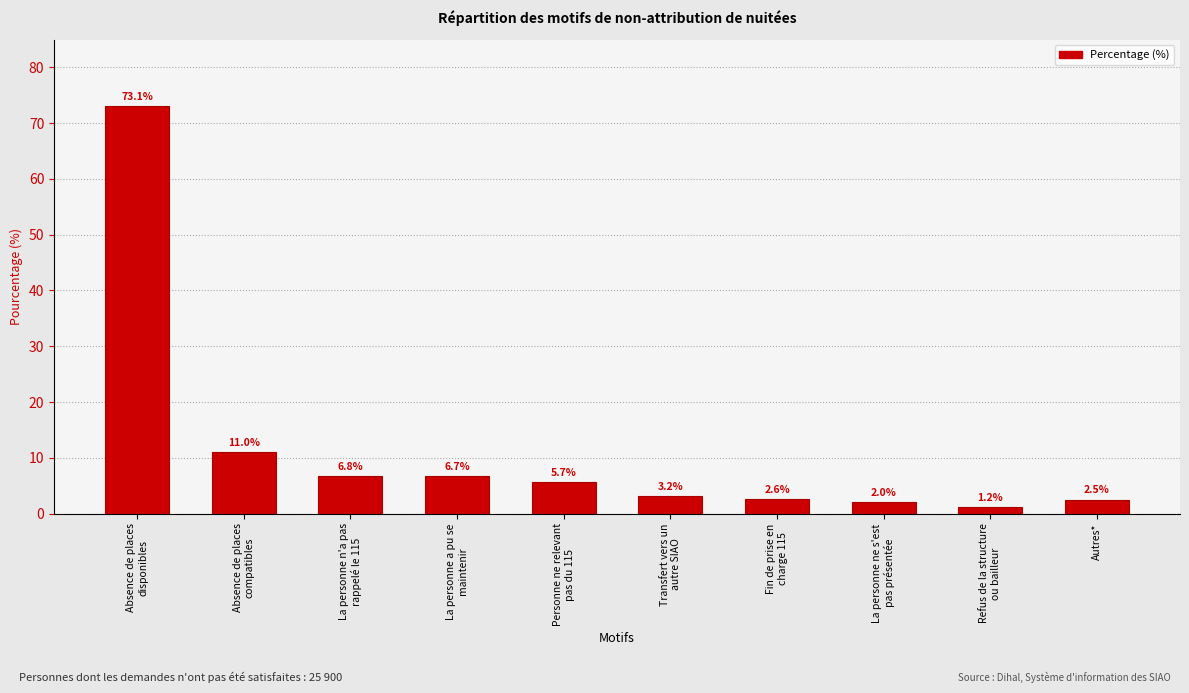

Reading right to left, transcribe all the data shown in this chart.

Autres*=2.5	Refus de la structure
ou bailleur=1.2	La personne ne s'est
pas présentée=2.0	Fin de prise en
charge 115=2.6	Transfert vers un
autre SIAO=3.2	Personne ne relevant
pas du 115=5.7	La personne a pu se
maintenir=6.7	La personne n'a pas
rappelé le 115=6.8	Absence de places
compatibles=11.0	Absence de places
disponibles=73.1